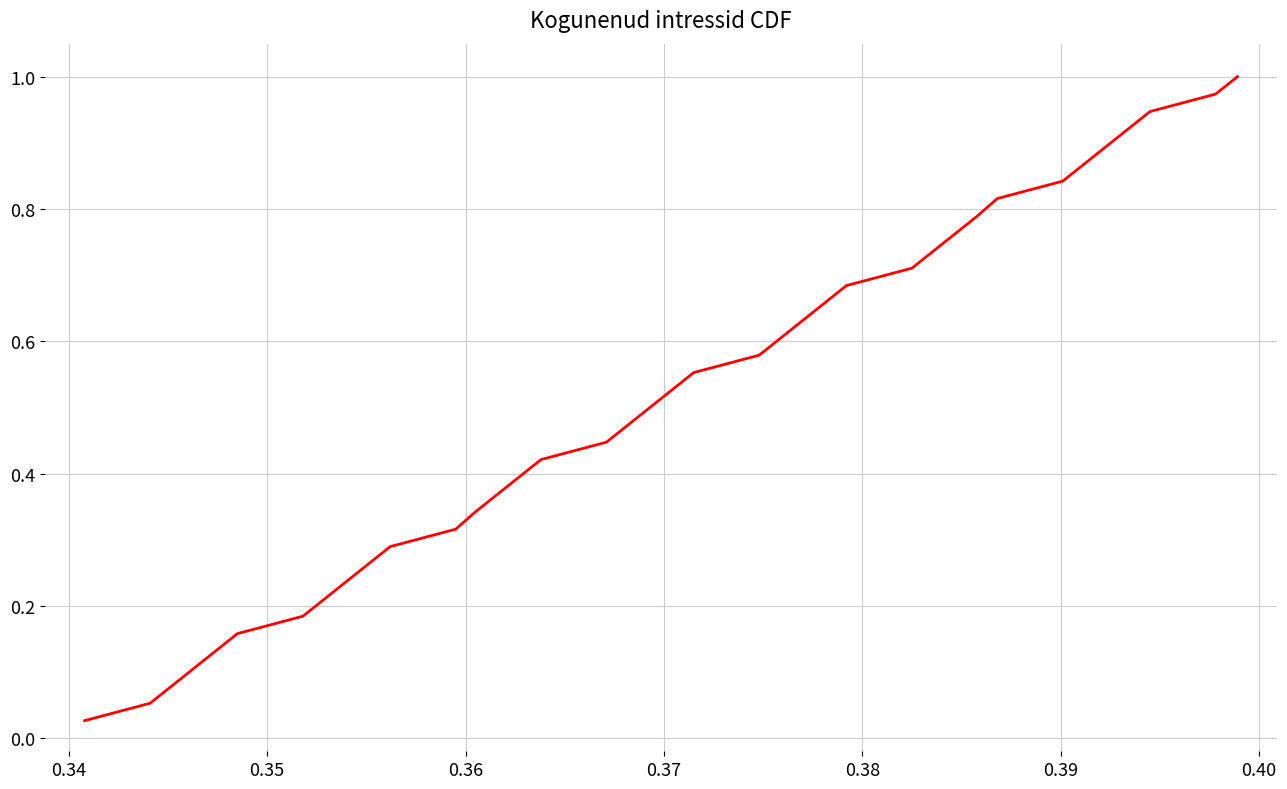

What is the greatest value displayed?

1.0